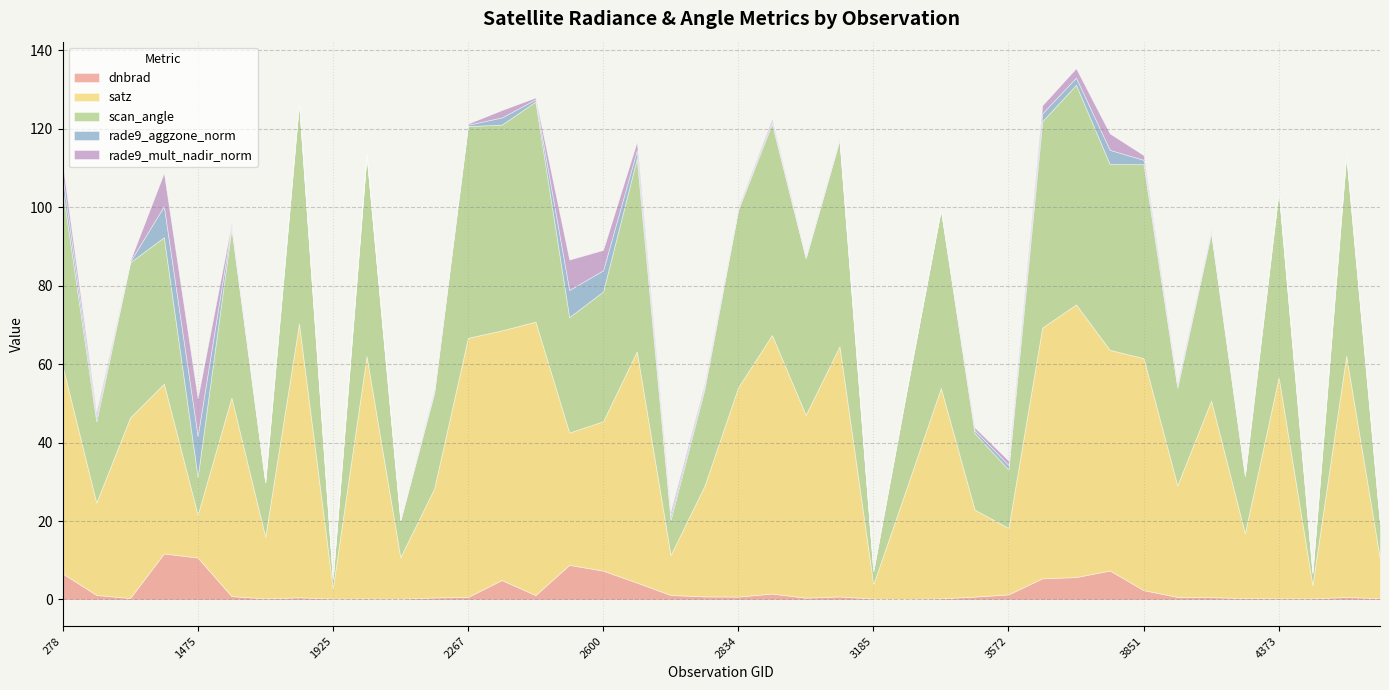

True or false: rade9_mult_nadir_norm has more than 0 points higher than both neighbors.

True